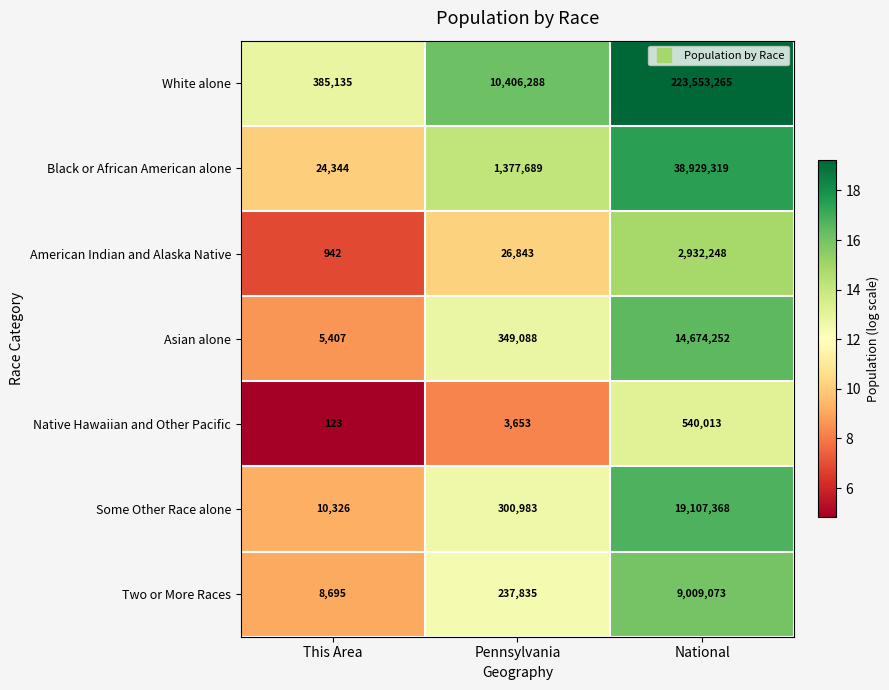

What is the difference between the highest and lowest values at Pennsylvania?

10402635